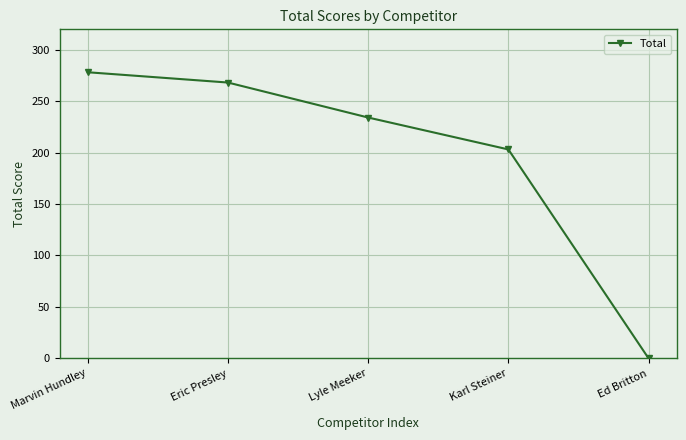

Reading left to right, what are all the values shown in this chart?

Marvin Hundley=278	Eric Presley=268	Lyle Meeker=234	Karl Steiner=203	Ed Britton=0